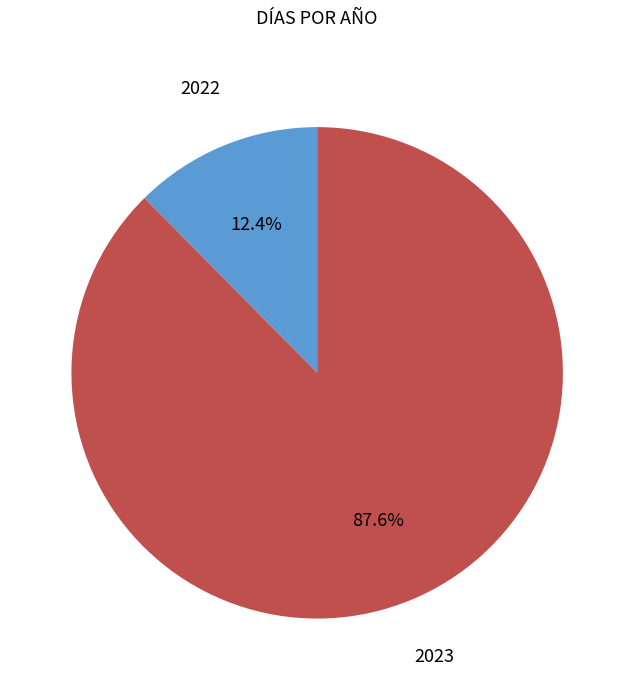

To the nearest percent, what is the average slice percentage?

50%